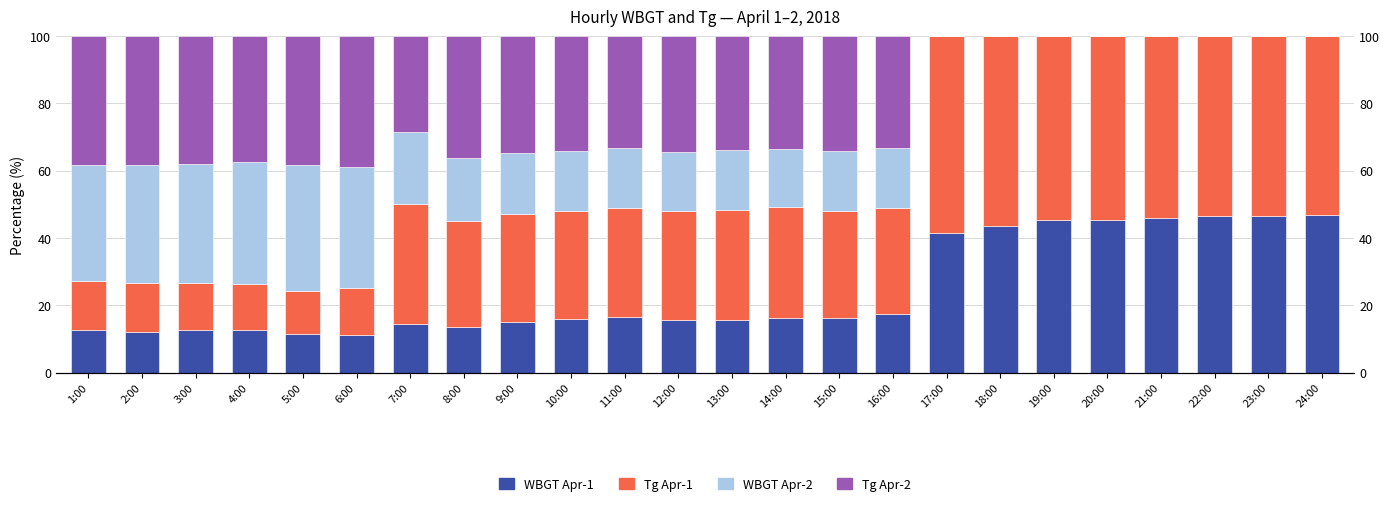

Which series changed the most between 23:00 and 24:00?

WBGT_Apr1